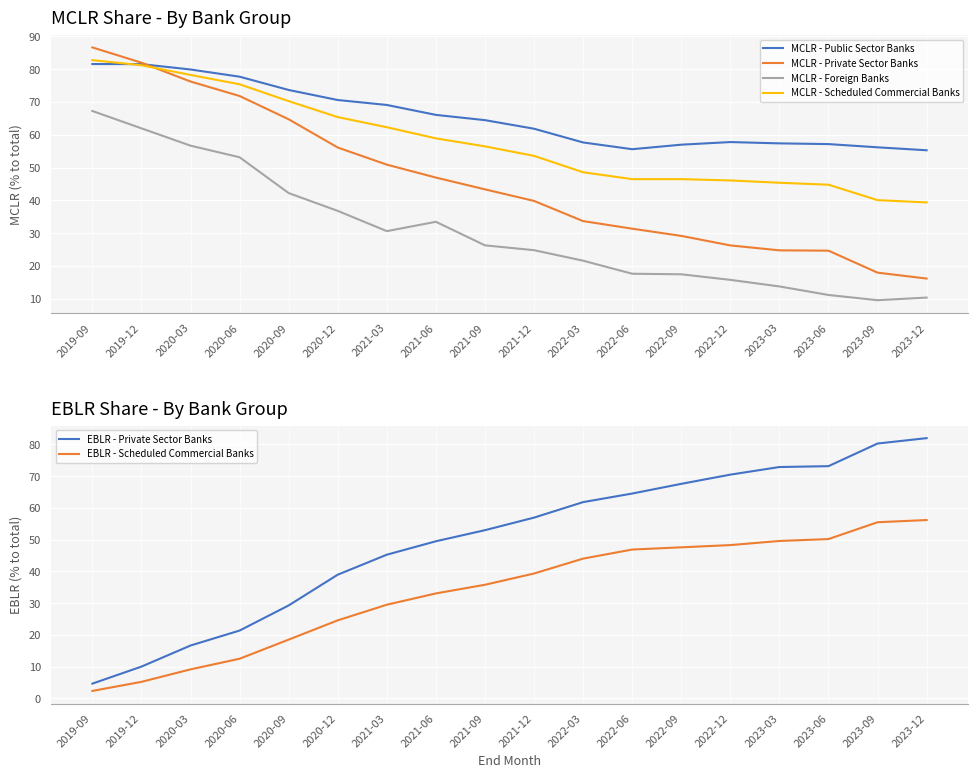

Rank the series at 2021-12 from lowest to highest value.

MCLR - Foreign Banks, EBLR - Scheduled Commercial Banks, MCLR - Private Sector Banks, MCLR - Scheduled Commercial Banks, EBLR - Private Sector Banks, MCLR - Public Sector Banks